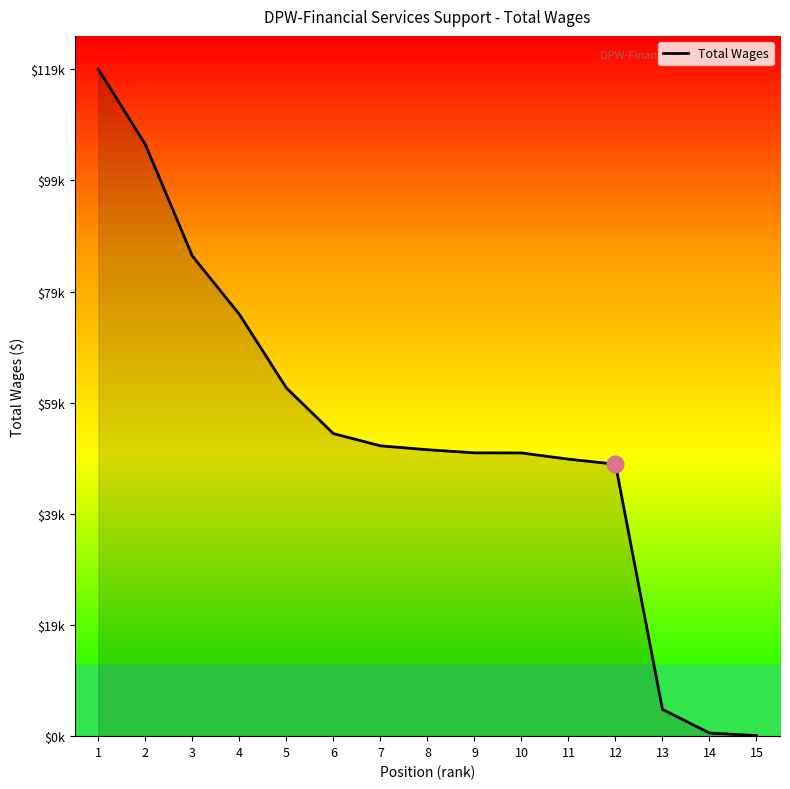

True or false: the data shows 106057 at 2.

True